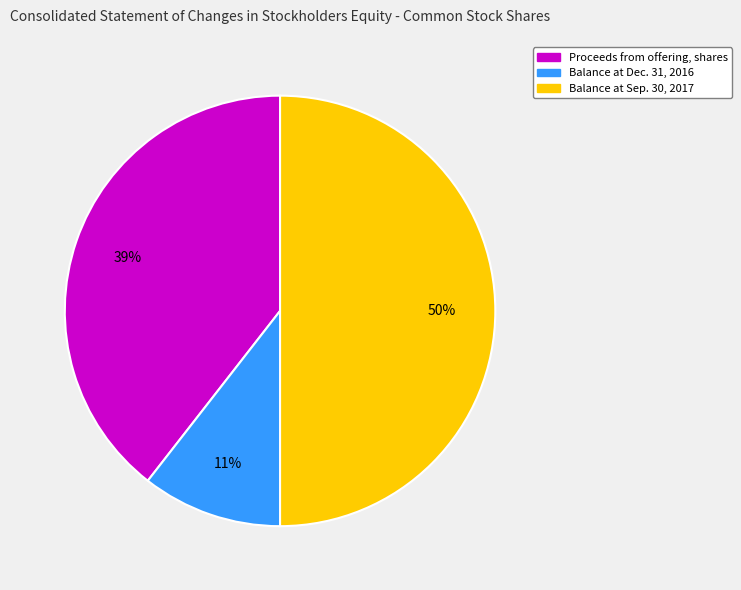

Count the number of slices in the pie.

3